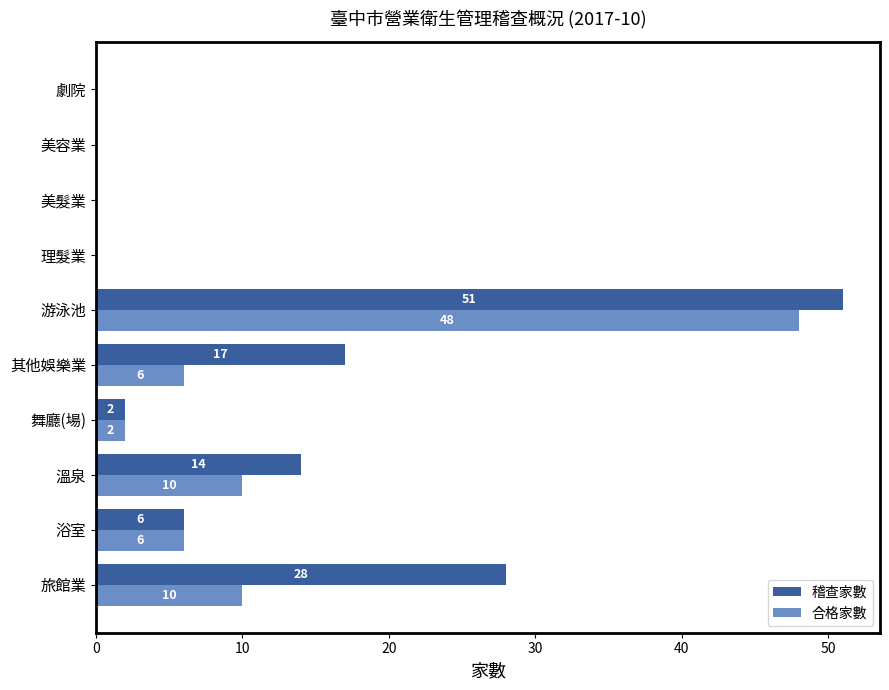

Which series has the largest total across all categories?

稽查家數